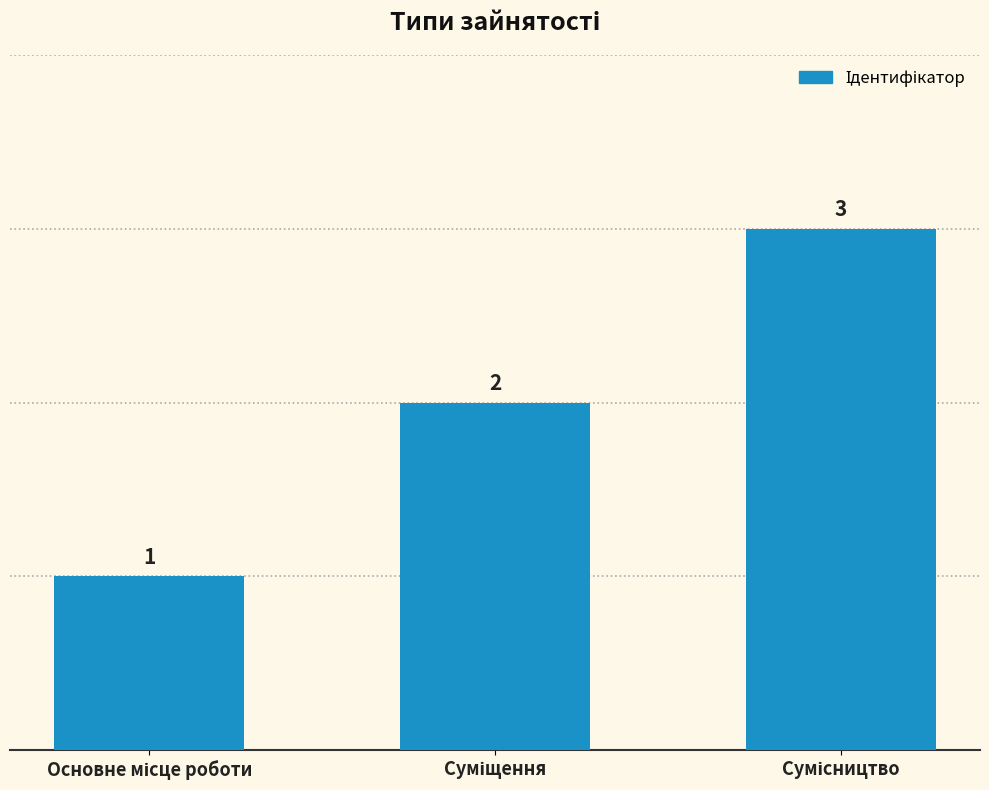

What is the average value?

2